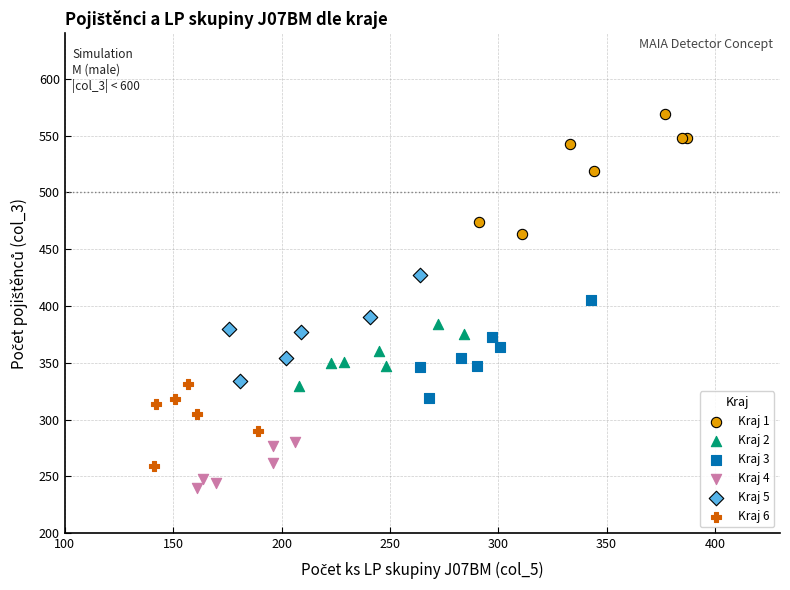

Which series reaches the maximum Y coordinate?

Kraj 1